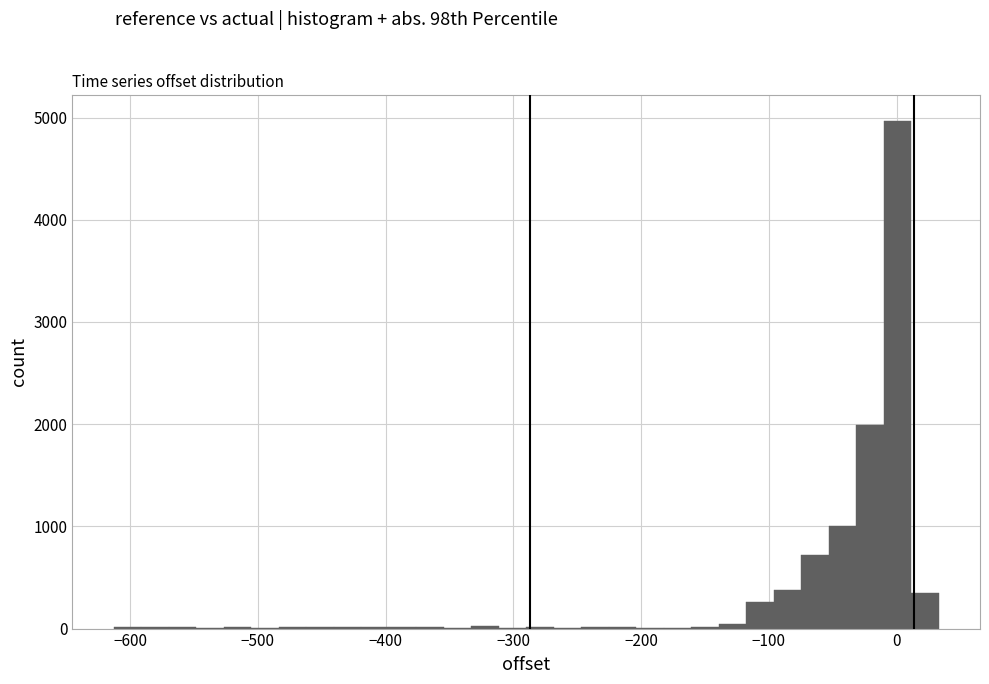

Around what value on the x-axis is the tallest bar? Give the approximate position of its centre, as read against the axis.

0